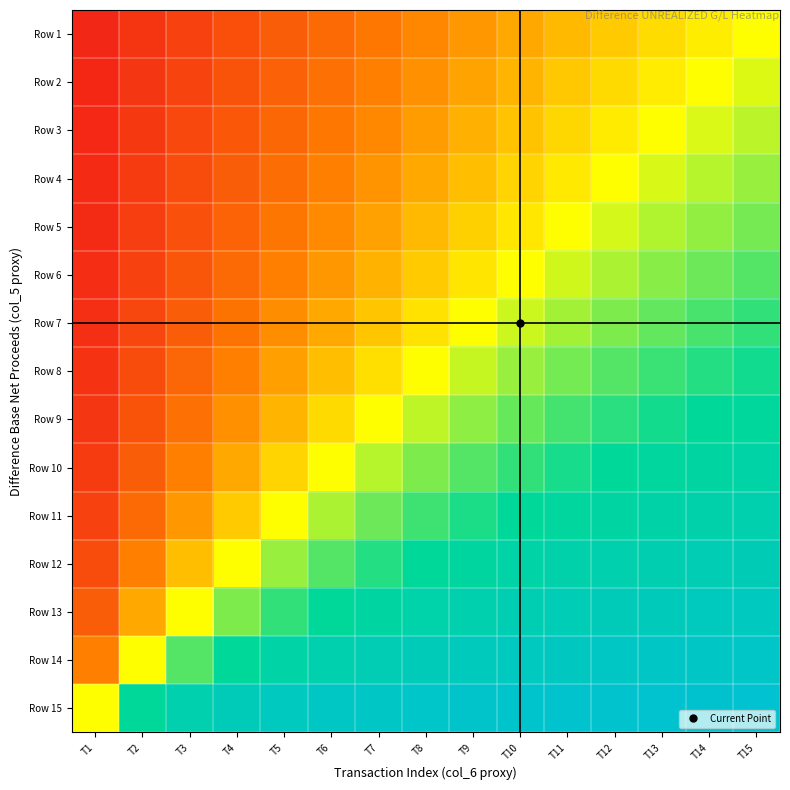

Rank the series at T9 from highest to lowest value.

Row 15, Row 14, Row 13, Row 12, Row 11, Row 10, Row 9, Row 8, Row 7, Row 6, Row 5, Row 4, Row 3, Row 2, Row 1